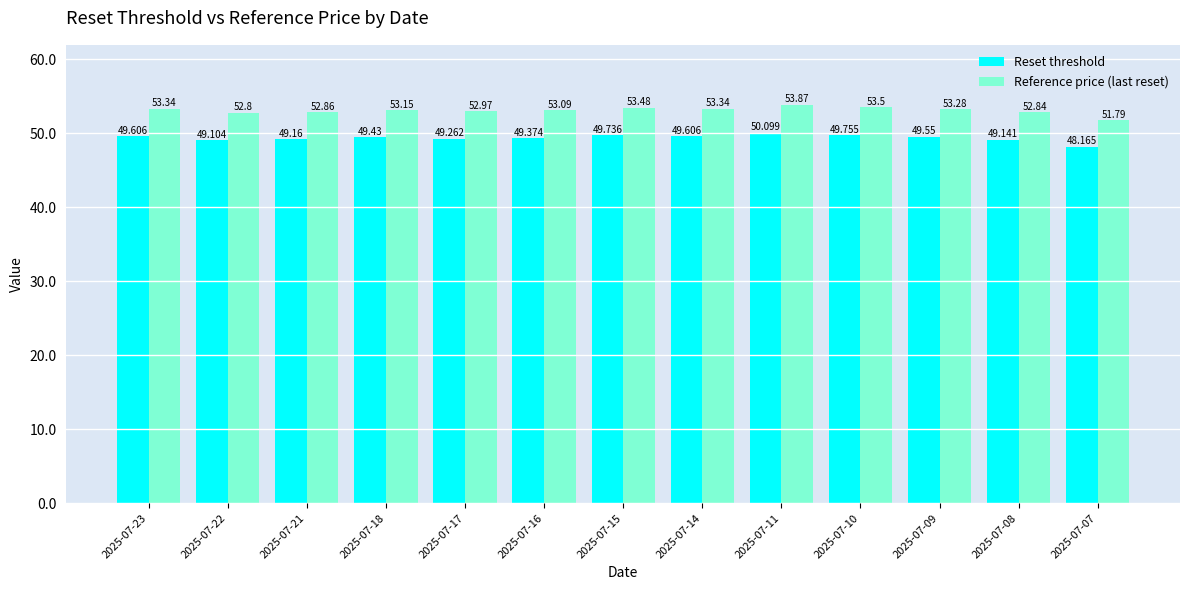

Between 2025-07-10 and 2025-07-09, which series saw the biggest shift?

Reference price (last reset)